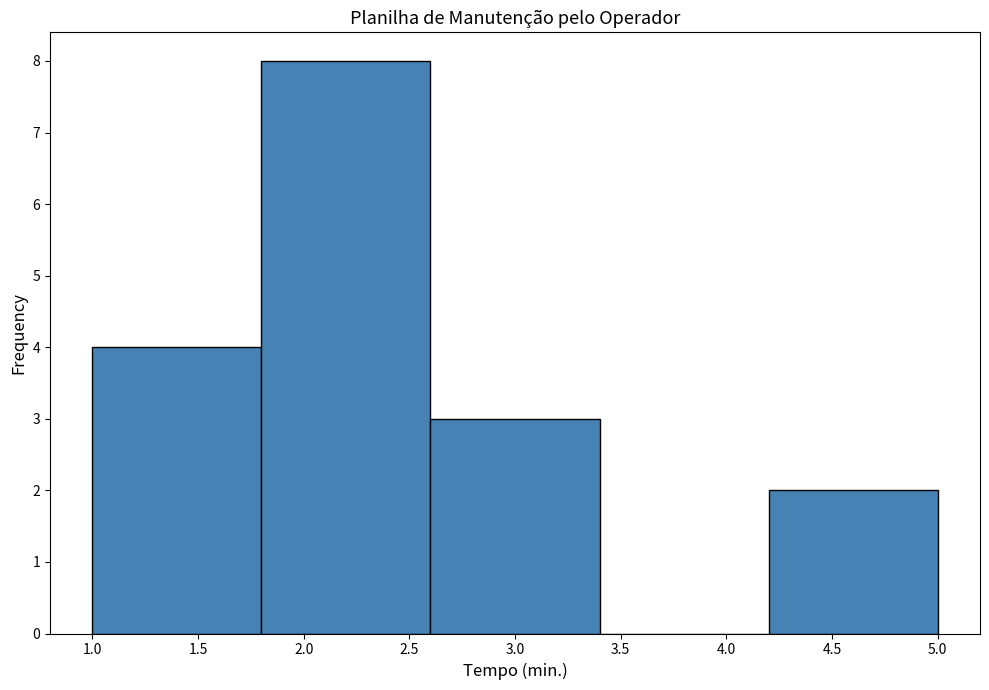

Reading left to right, list every bar in this chart as the range it spans on the x-axis followed by its height. The values are not printed on the chart, so give them approximately, as read against the axis.

1.0 to 1.8: 4
1.8 to 2.6: 8
2.6 to 3.4: 3
3.4 to 4.2: 0
4.2 to 5.0: 2